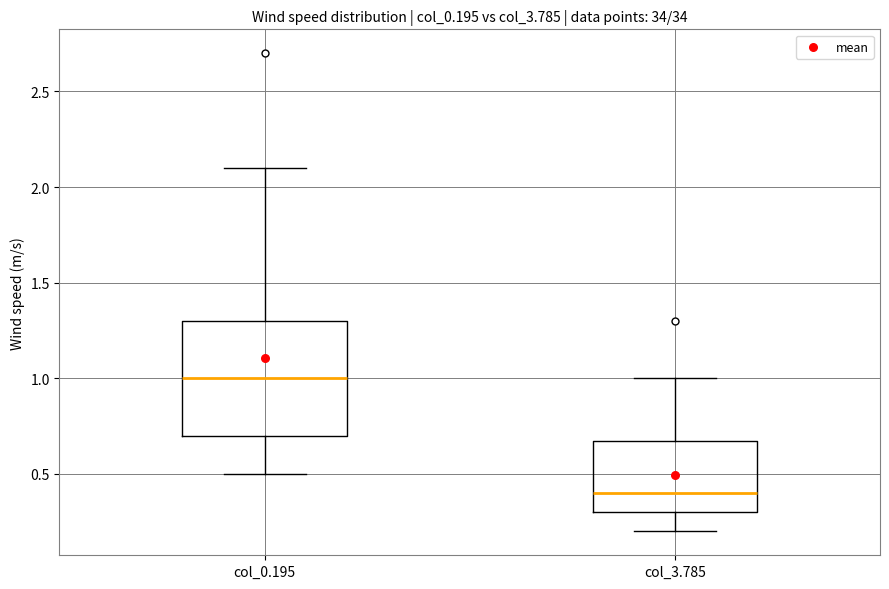

Where does the lower whisker of the box for col_3.785 end on the y-axis? The values are not printed on the chart, so give them approximately, as read against the axis.

0.2